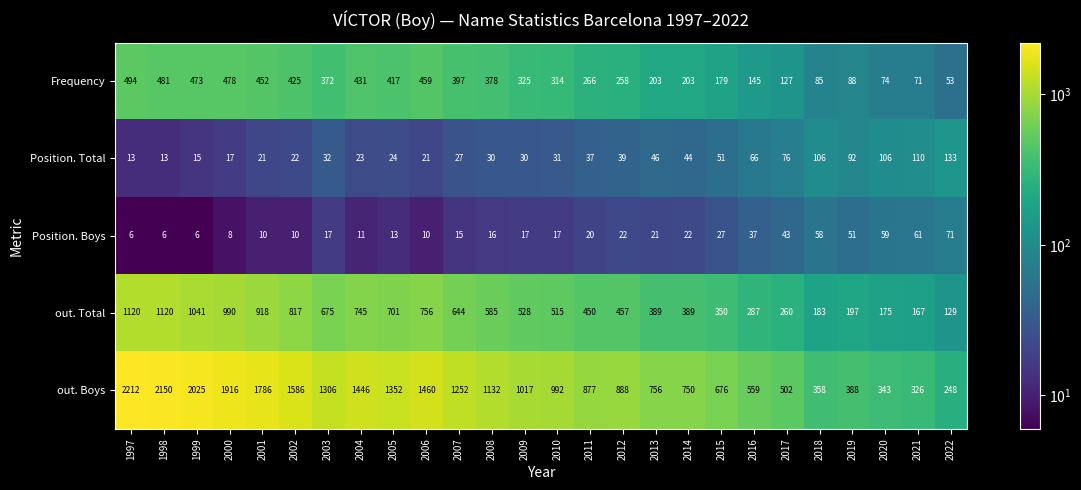

What is the average value of the Frequency series?

294